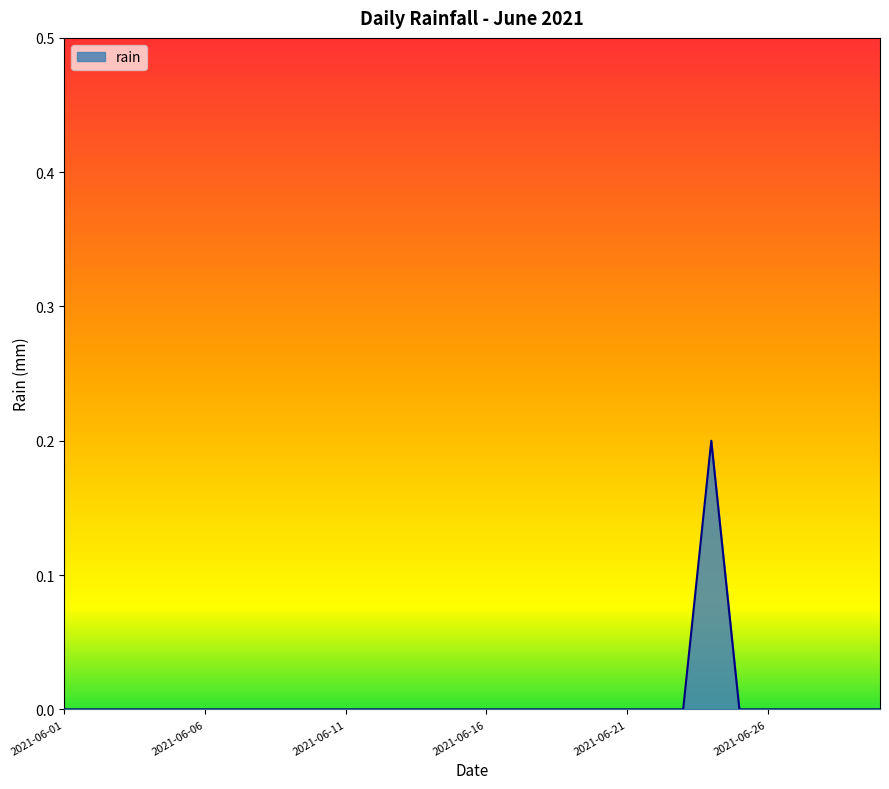

Does the chart have visible grid lines?

No